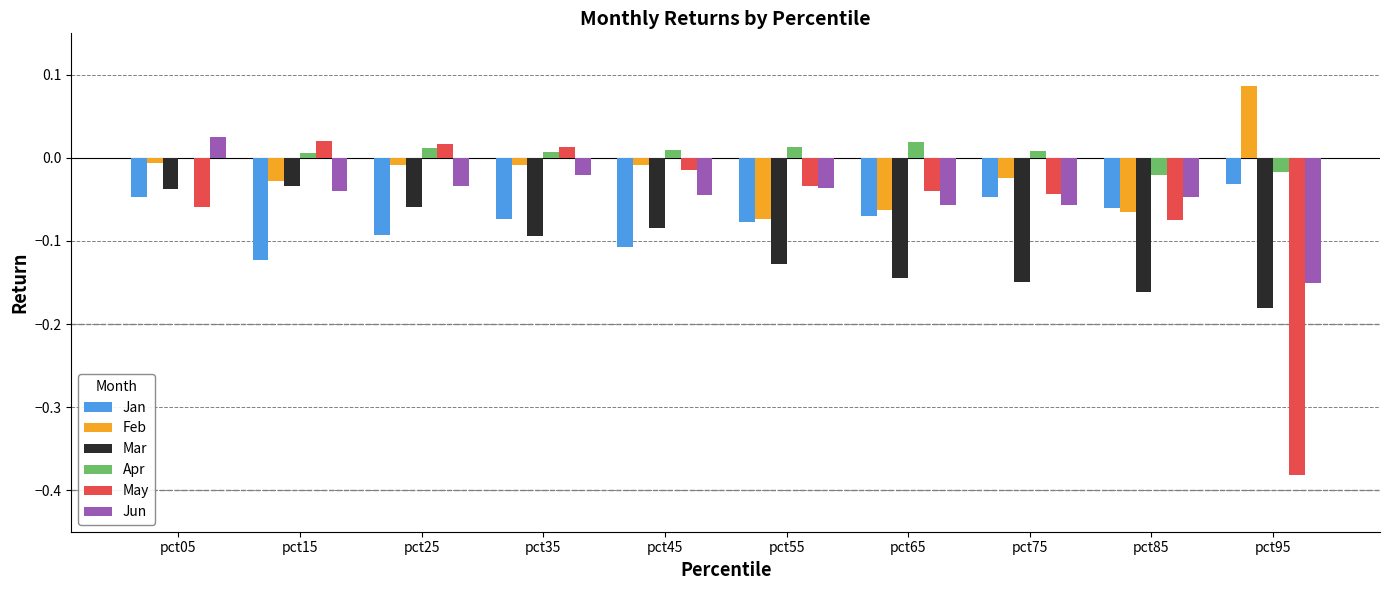

How many groups of bars are there?

10